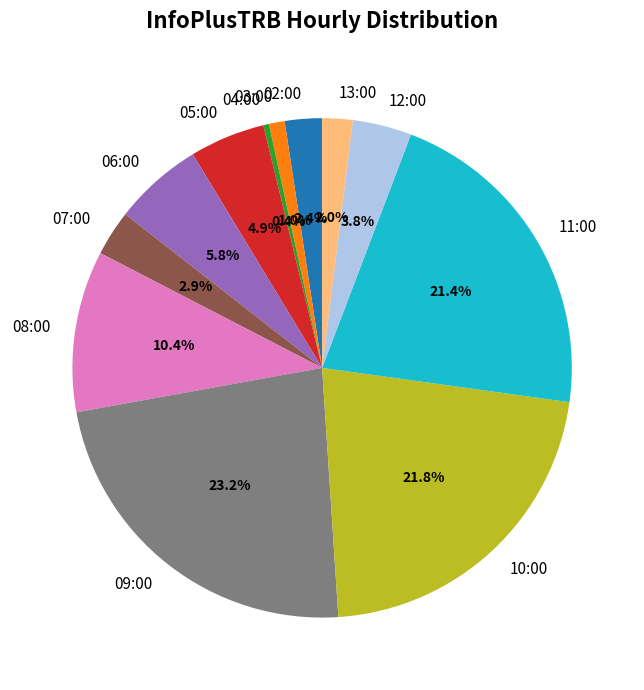

Does 07:00 account for over 50% of the chart?

No